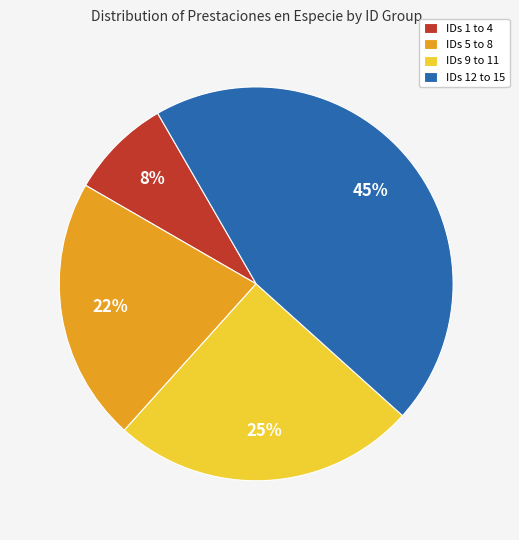

Which slice is the smallest?

IDs 1 to 4